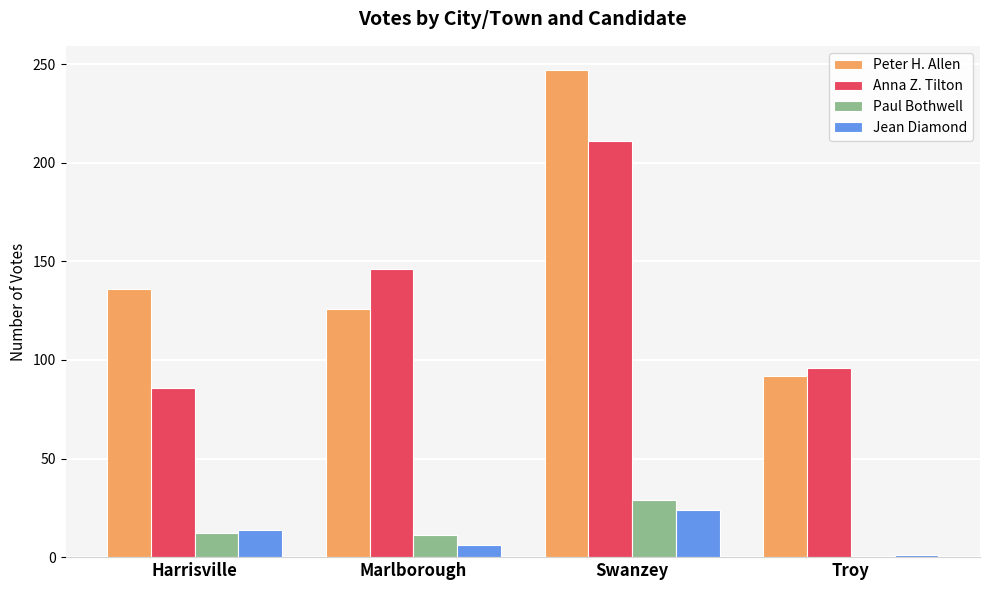

How many data points does each series have?

4